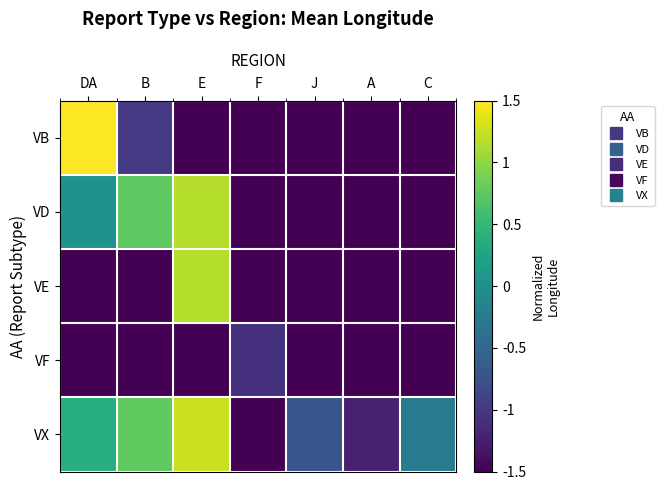

What is the spread (max minus min) of values at F?

0.4